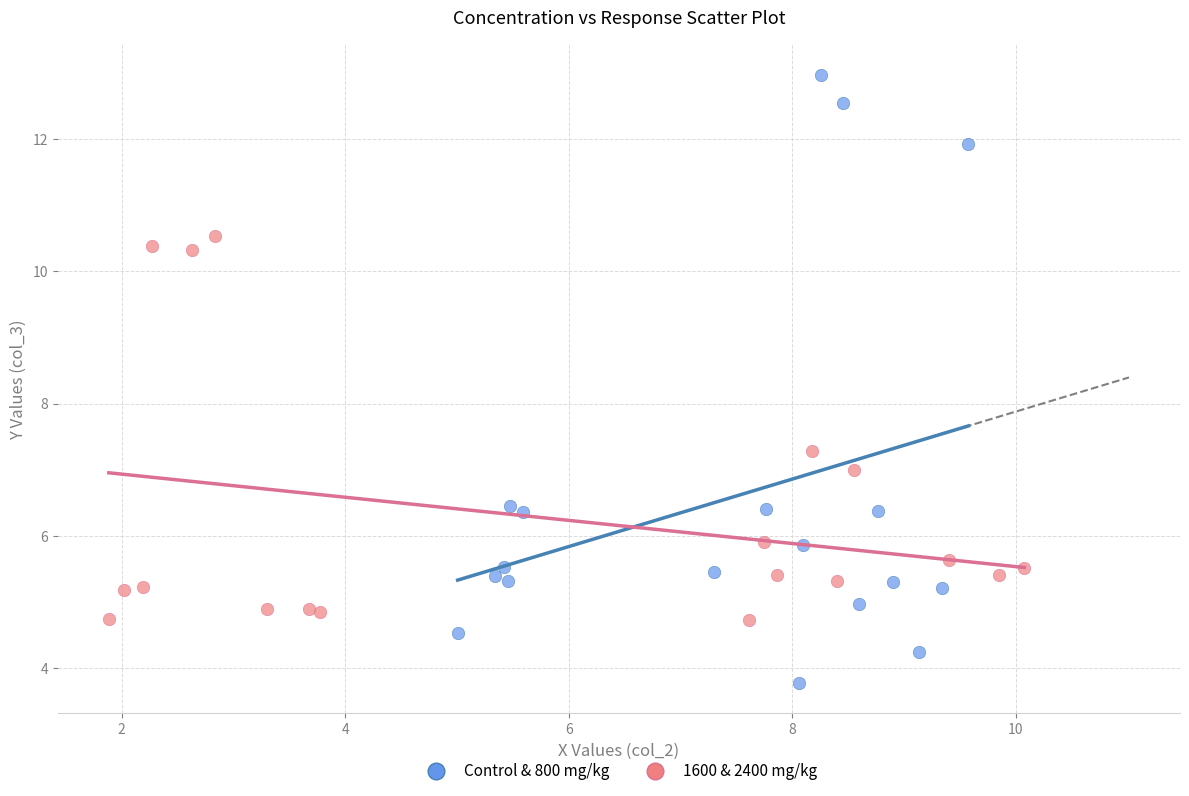

What are all the series names shown in the legend?

Control & 800 mg/kg, 1600 & 2400 mg/kg